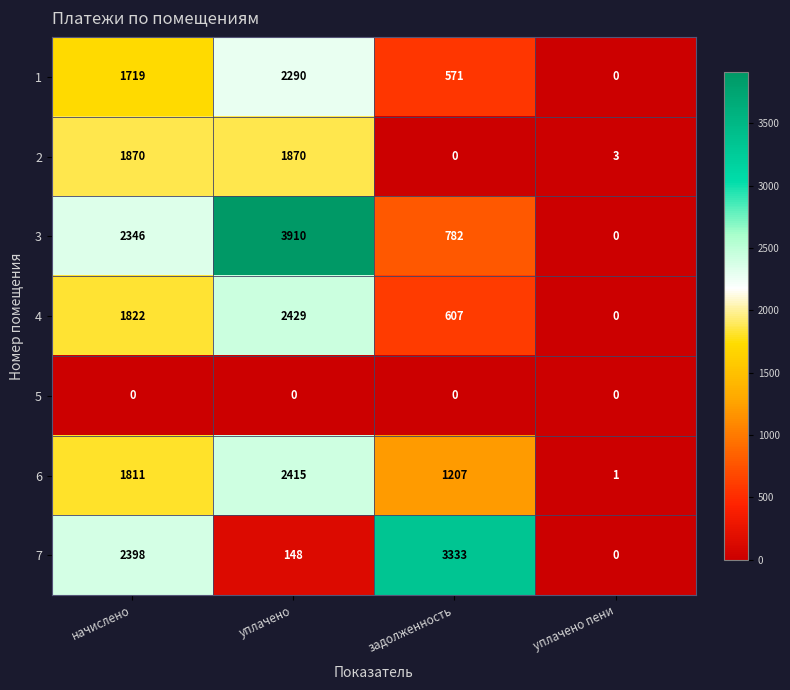

Which series has the largest total across all categories?

3